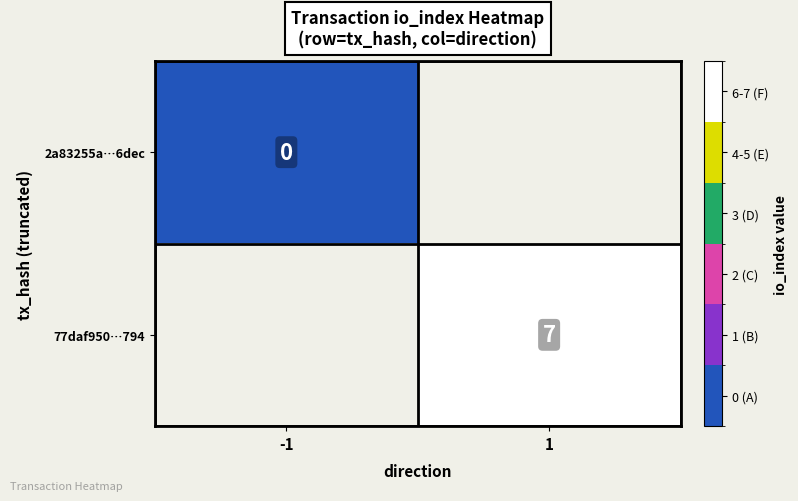

Is it true that 77daf950…794 equals 7 at 1?

True